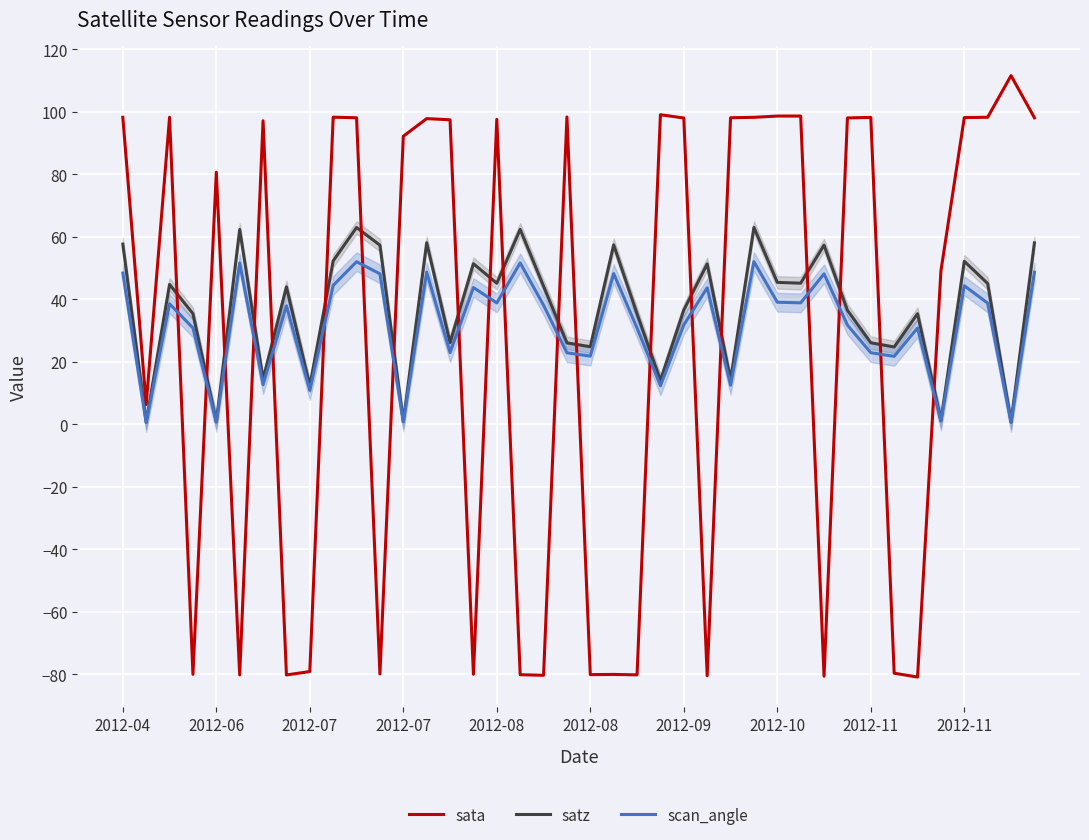

How many times do sata and scan_angle cross each other?

20